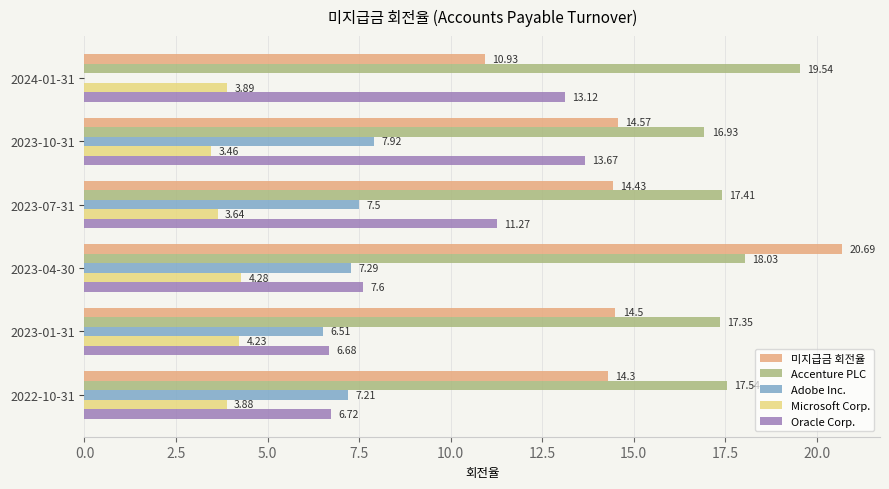

At which category is the sum across all series the highest?

2023-04-30